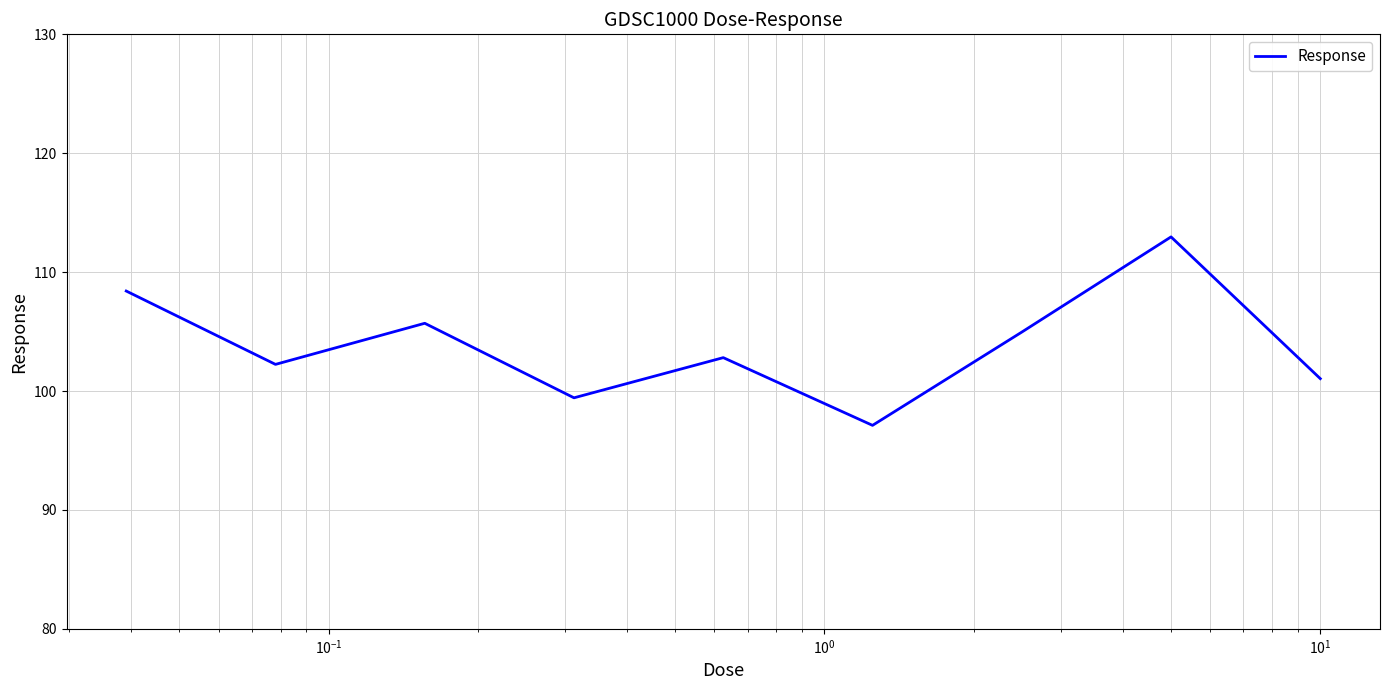

What is the minimum value shown in the chart?

97.1